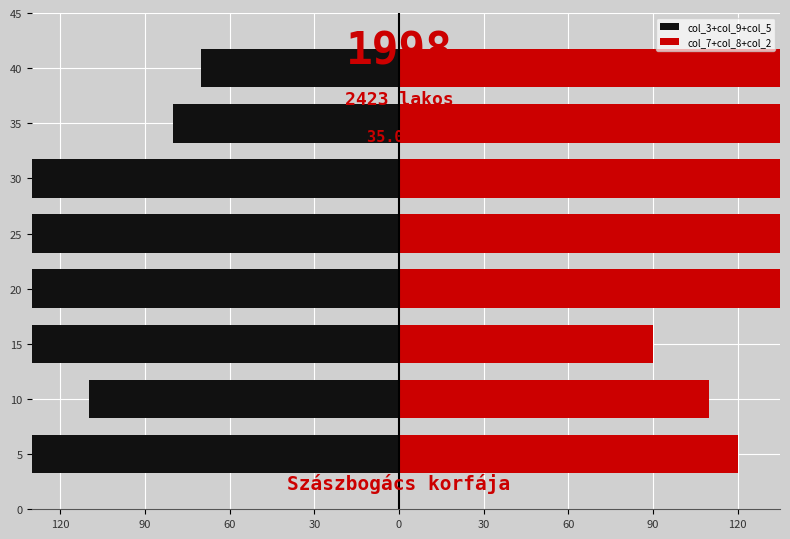

What is the difference between the second highest and minimum values in the col_3+col_9+col_5 series?

120